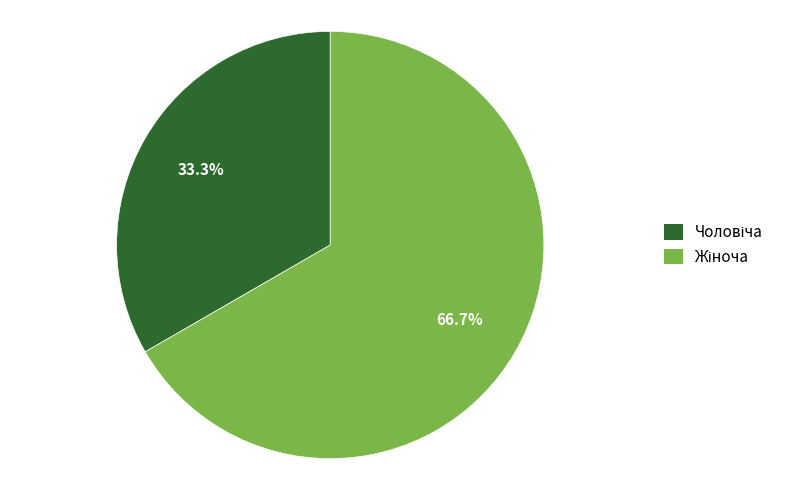

Is there a majority slice in this chart?

Yes